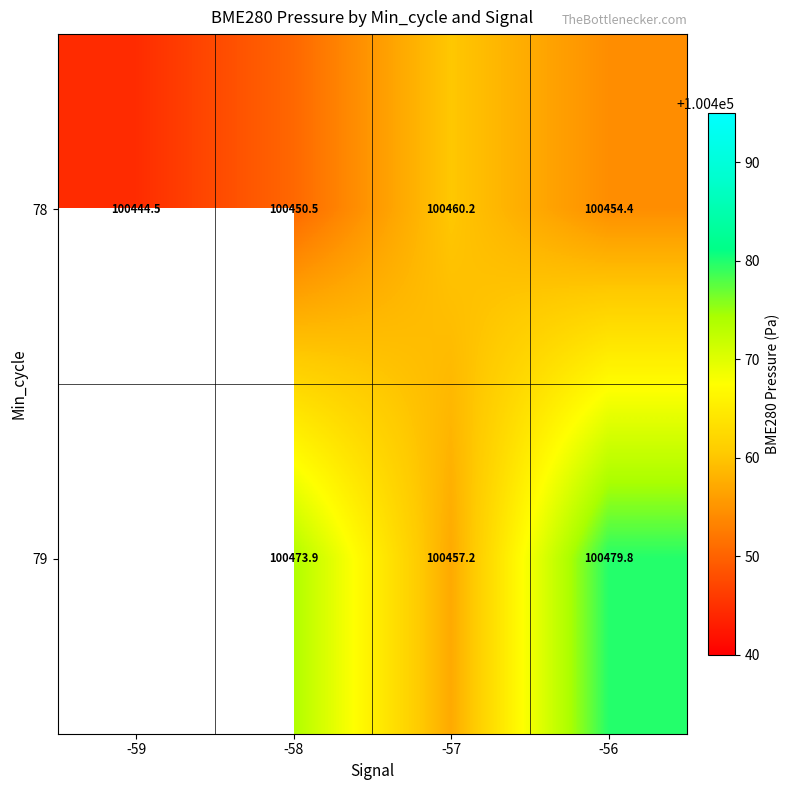

How many values in the 78 series are below 100454?

2